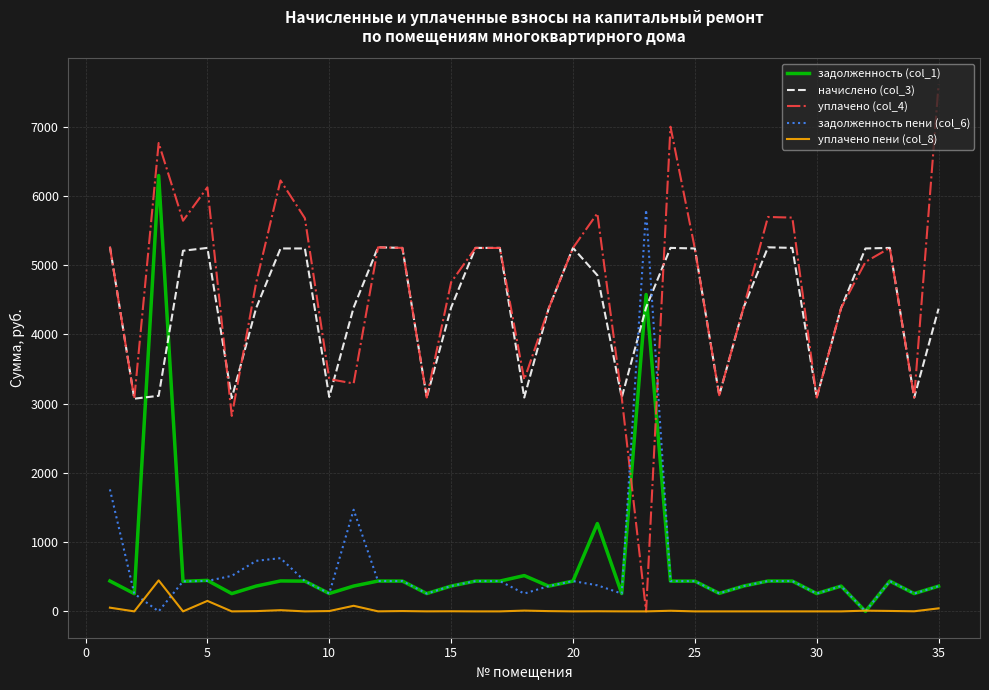

Which series has the largest total across all categories?

уплачено (col_4)